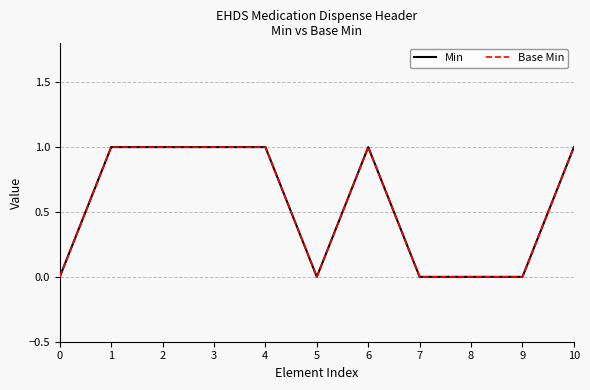

The Base Min series shows 1 at 3. True or false?

True